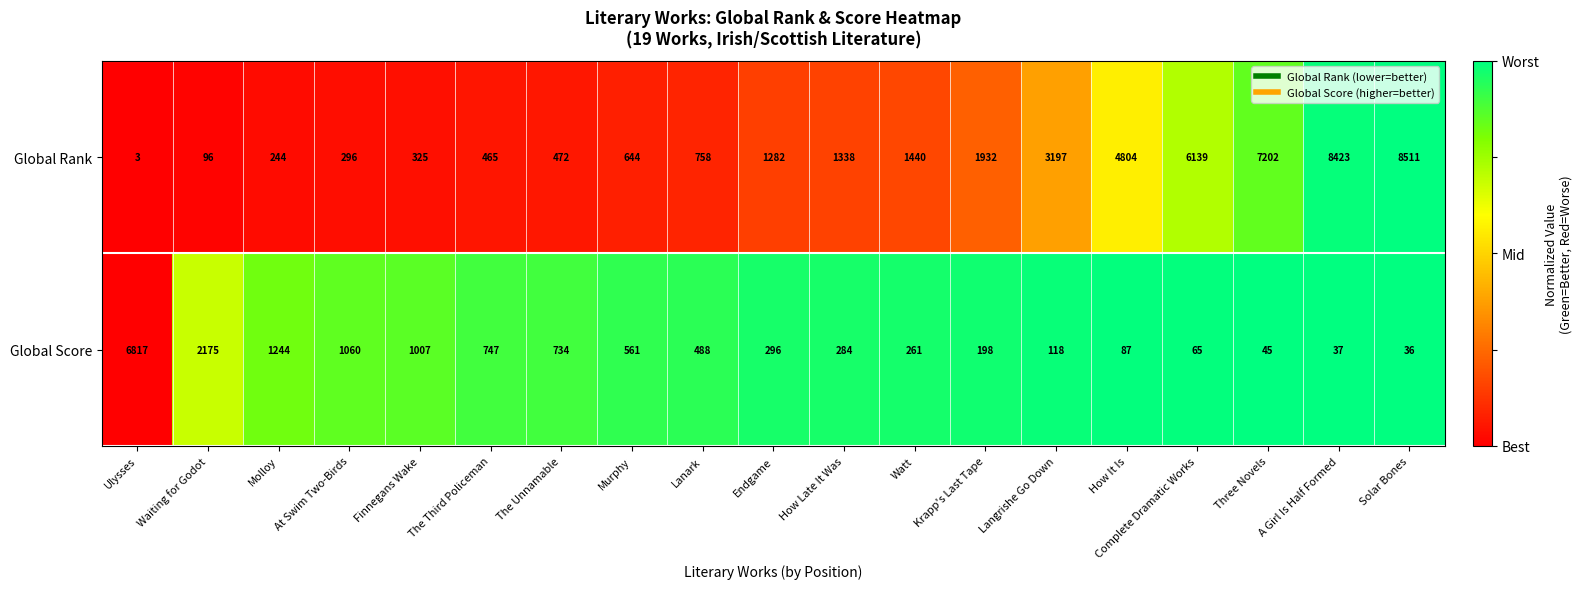

True or false: Global Score has a value of 1244 at Molloy.

True